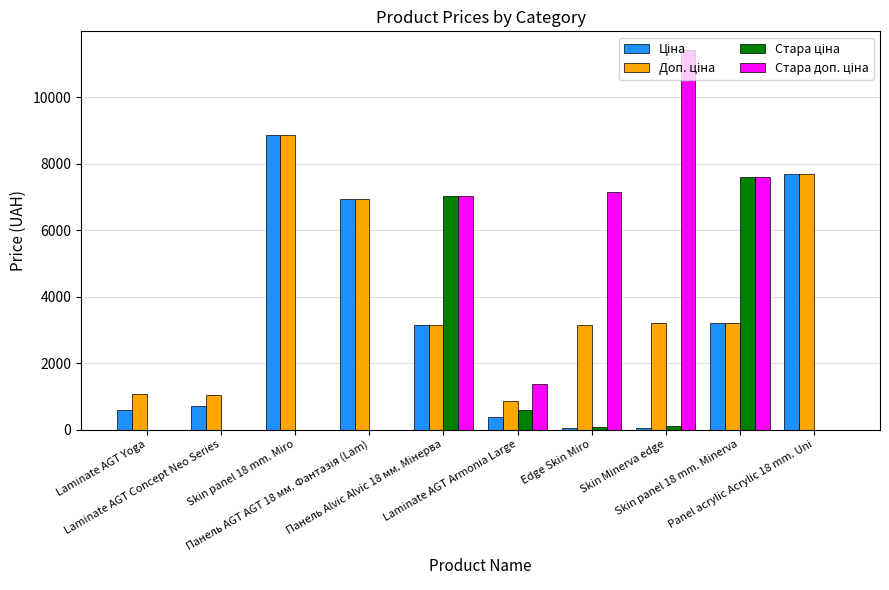

Is the value of Стара ціна at Skin Minerva edge greater than the value of Ціна at Laminate AGT Armonia Large?

No